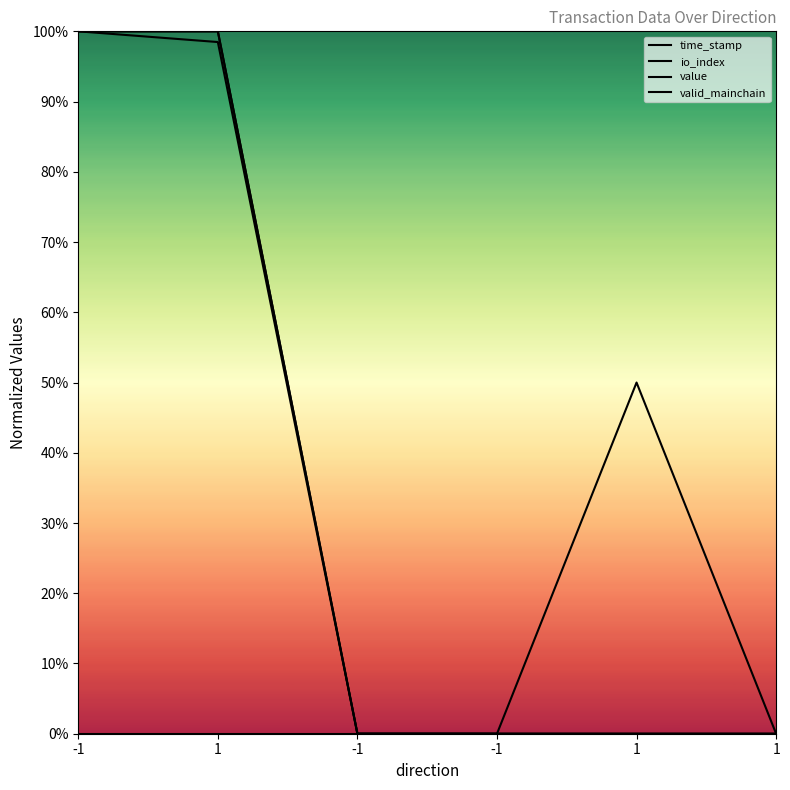

Rank the series by their maximum value, from highest to lowest.

time_stamp, io_index, value, valid_mainchain